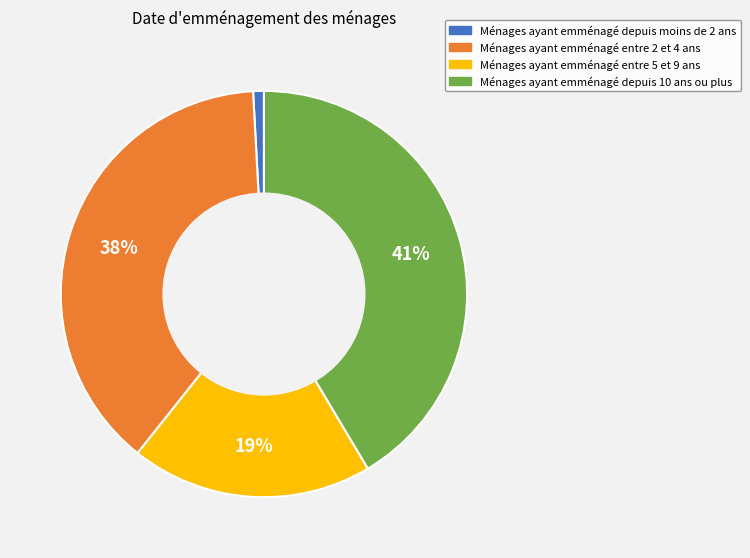

What is the largest slice in the pie chart?

Ménages ayant emménagé depuis 10 ans ou plus